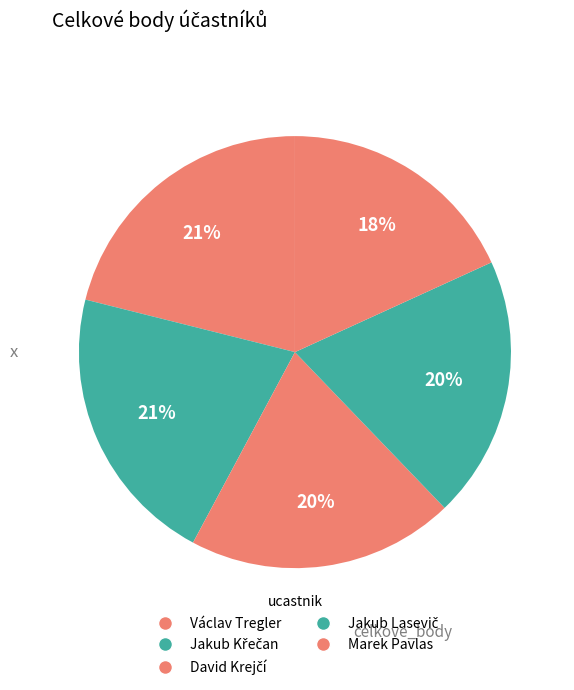

Between David Krejčí and Jakub Lasevič, which is larger?

David Krejčí